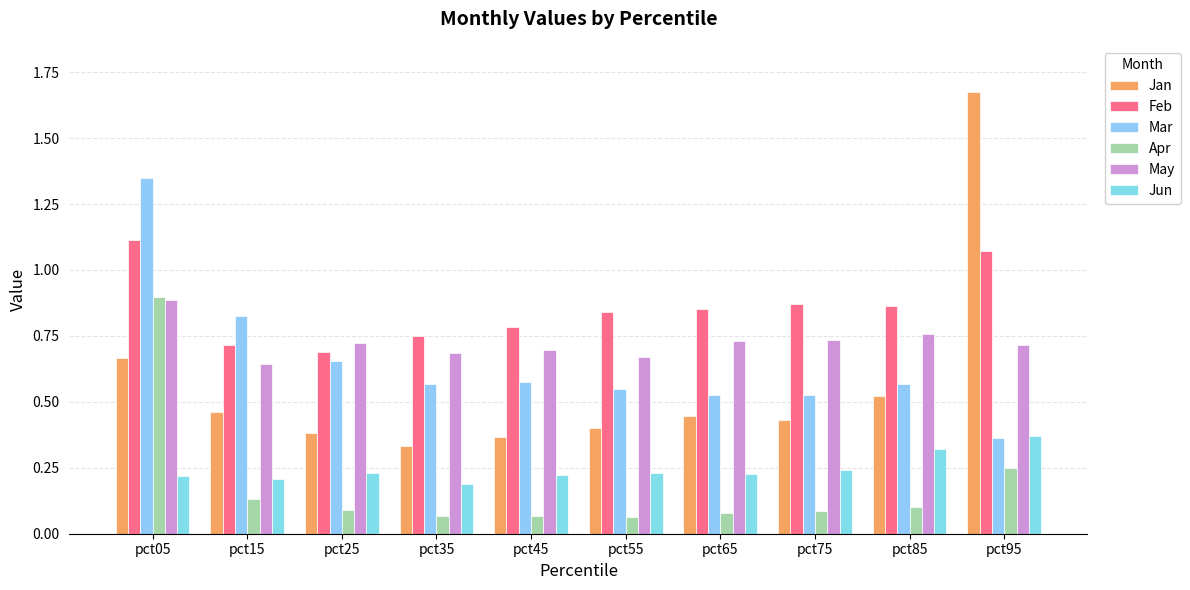

At pct65, list the series in order from largest to smallest.

Feb, May, Mar, Jan, Jun, Apr